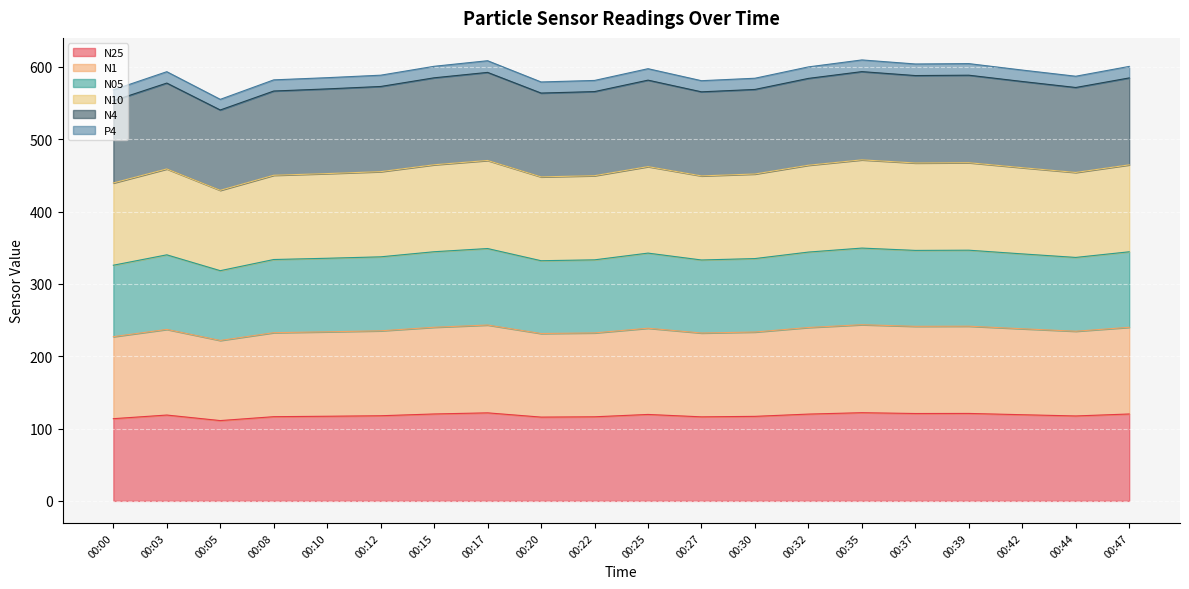

True or false: N10 and N25 intersect in this chart.

False